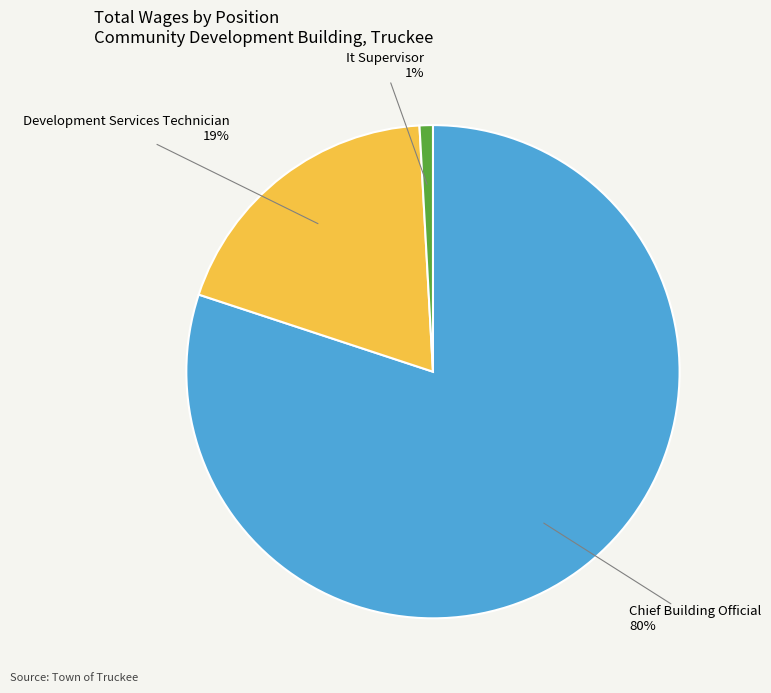

To the nearest percent, what is the average slice percentage?

33%